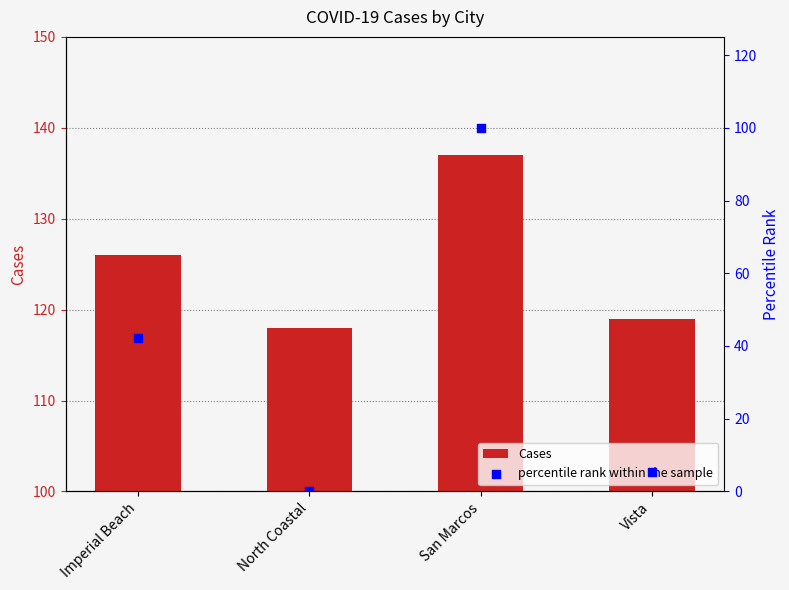

What are all the series names shown in the legend?

Cases, percentile rank within the sample